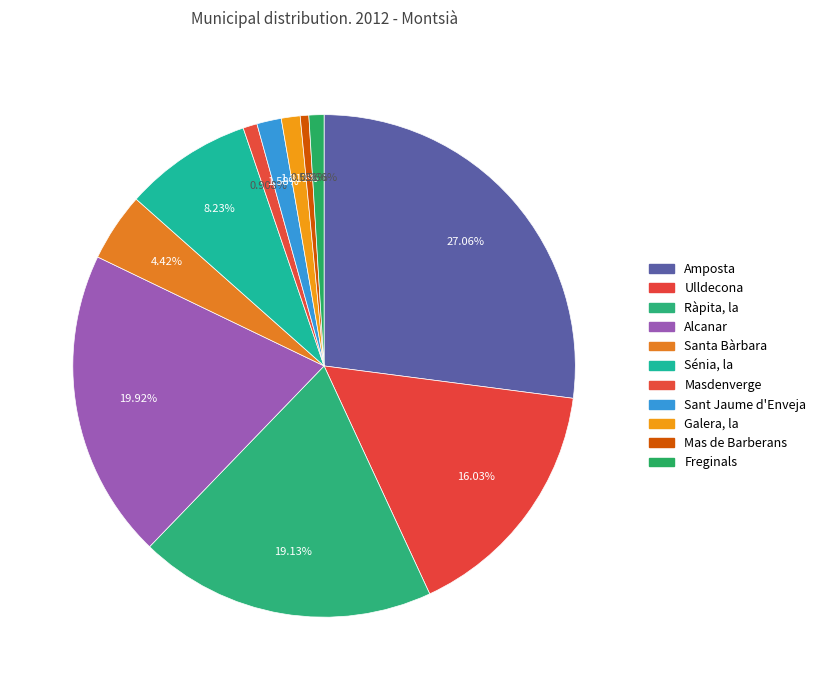

Do Freginals and Ulldecona together represent more than half of the pie?

No